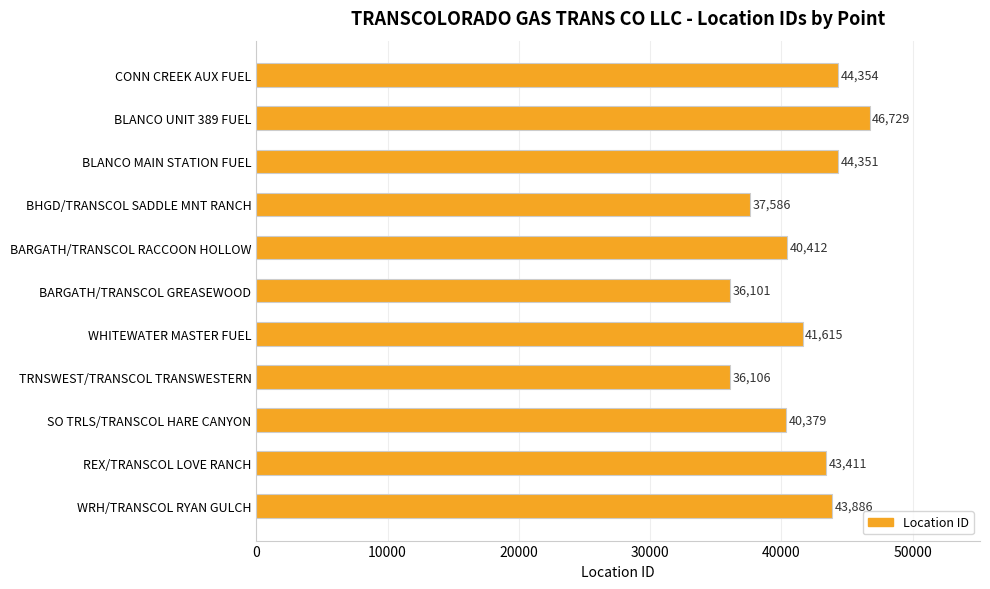

Is it true that the value at SO TRLS/TRANSCOL HARE CANYON is 11744?

False